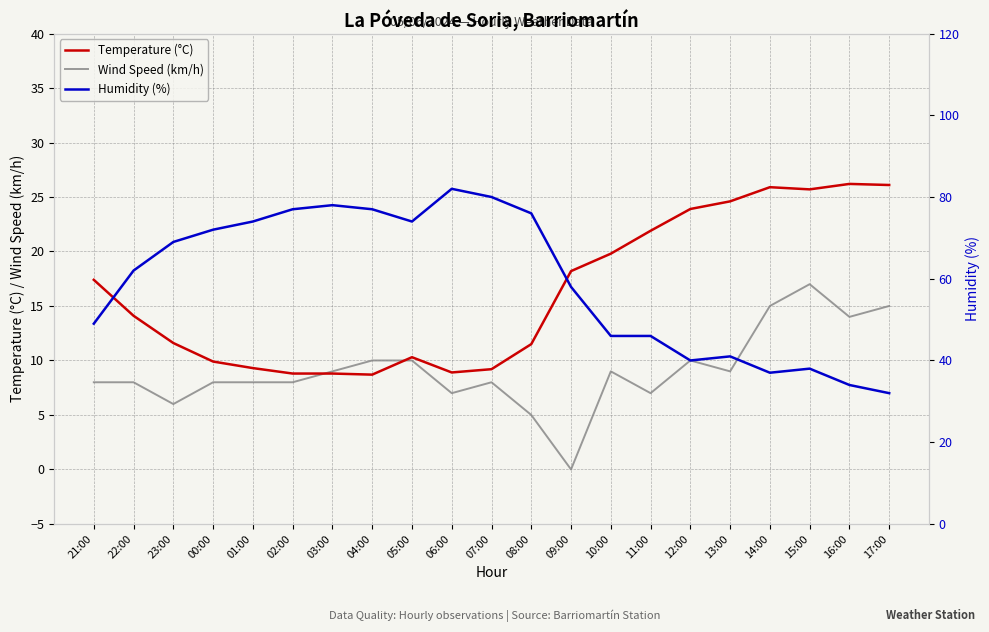

True or false: Wind Speed (km/h) and Humidity (%) intersect in this chart.

False